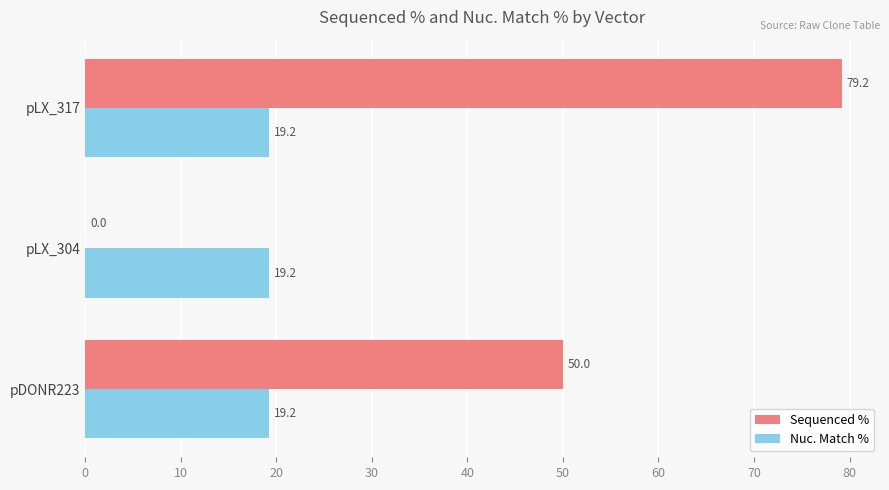

Is the value of Nuc. Match % at pDONR223 greater than the value of Sequenced % at pLX_304?

Yes